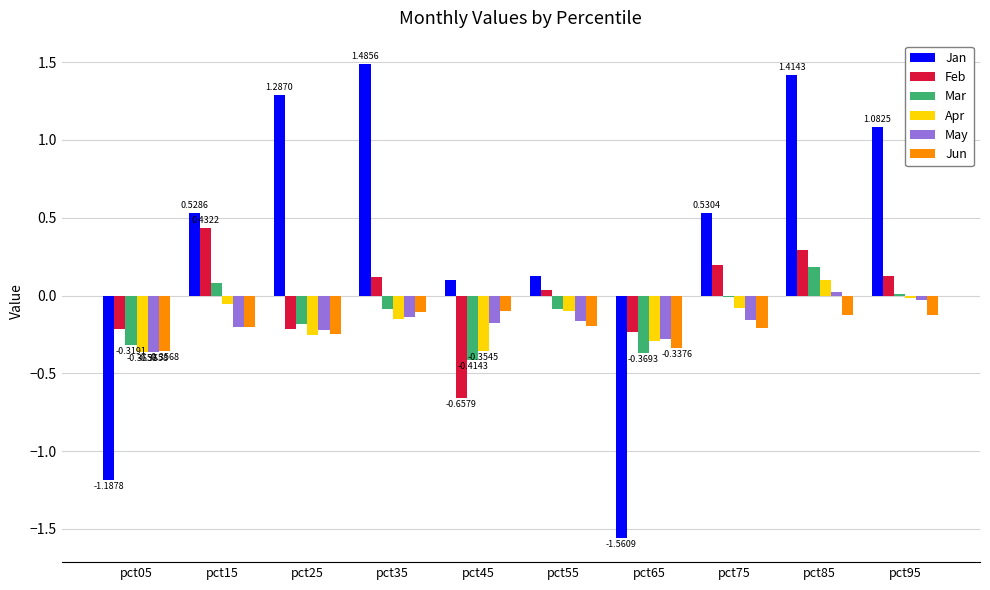

What is the maximum value for Apr?

0.1